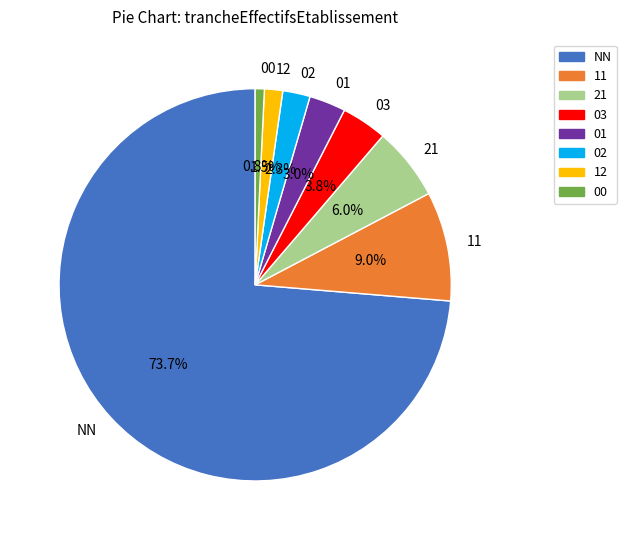

Combined, do 03 and 01 account for over 50%?

No